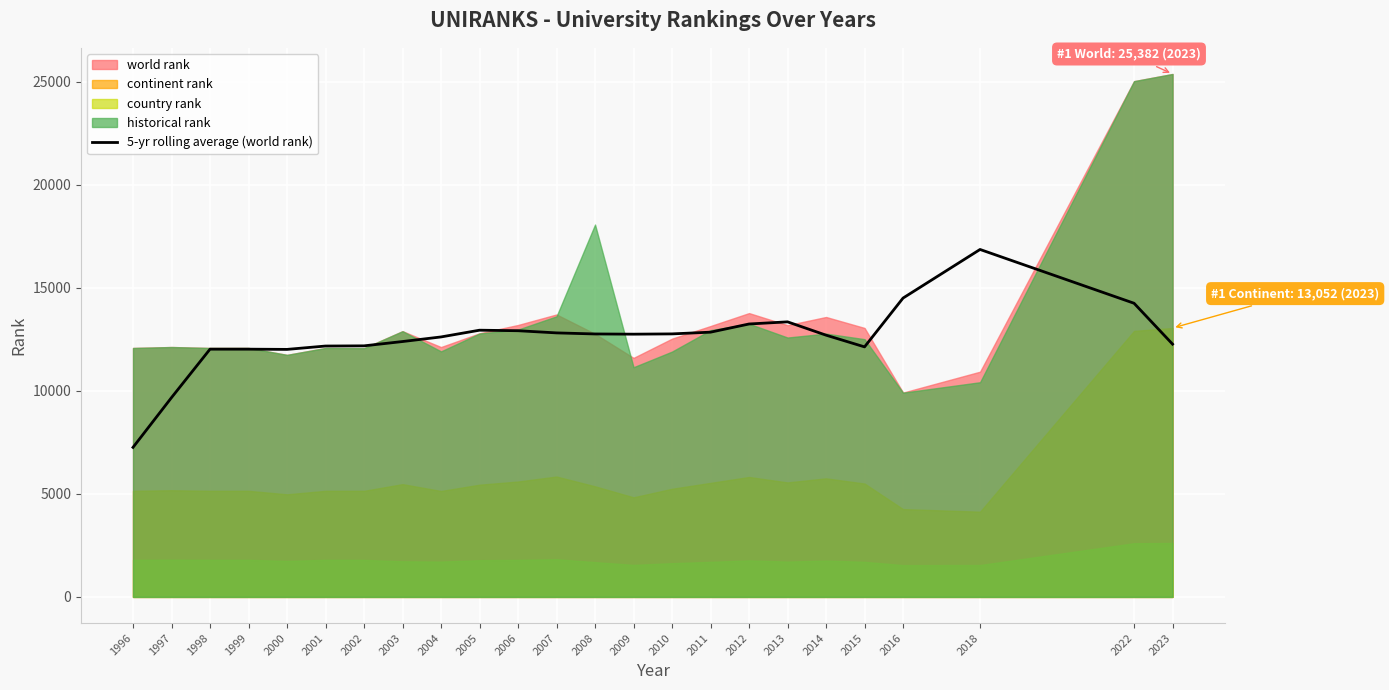

At which label does 5-yr rolling average (world rank) reach its minimum?

1996